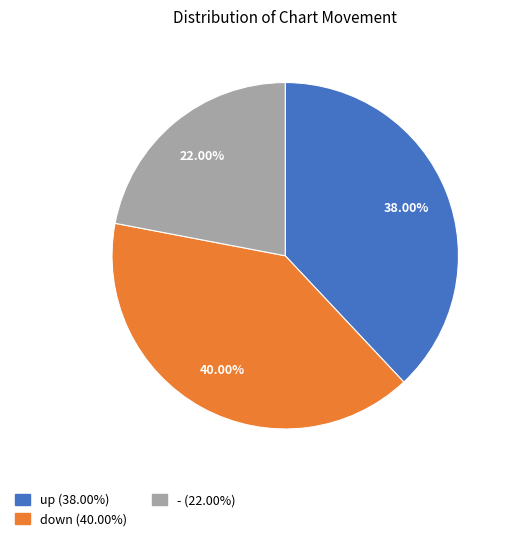

To the nearest percent, what portion does down represent?

40%